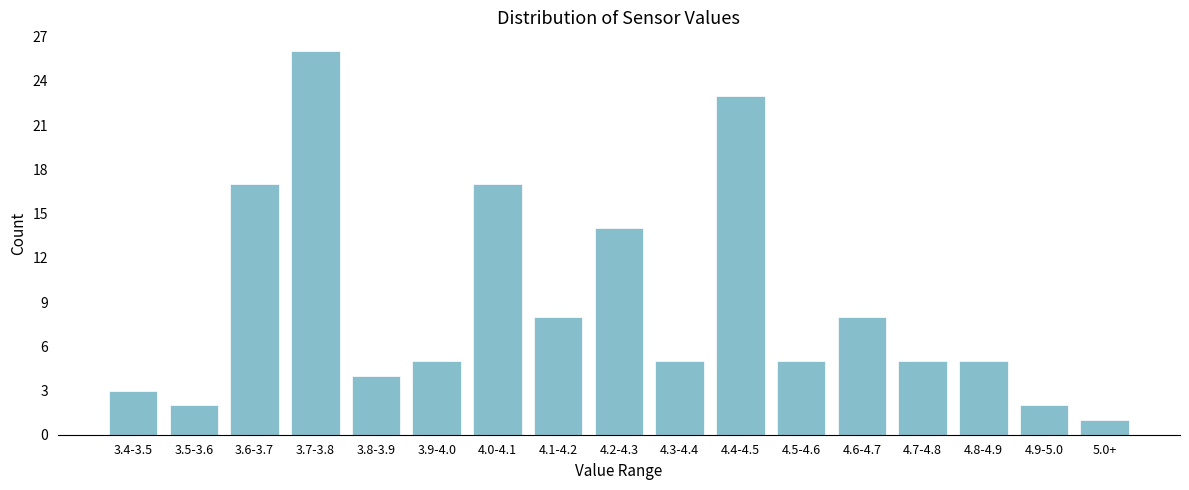

Reading right to left, extract all data points from this chart.

1	2	5	5	8	5	23	5	14	8	17	5	4	26	17	2	3